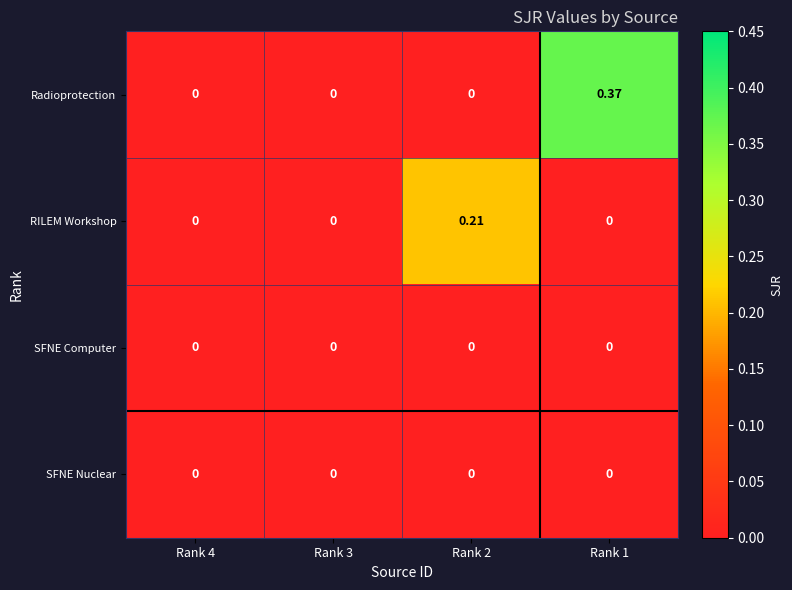

Which series has the largest total across all categories?

Radioprotection